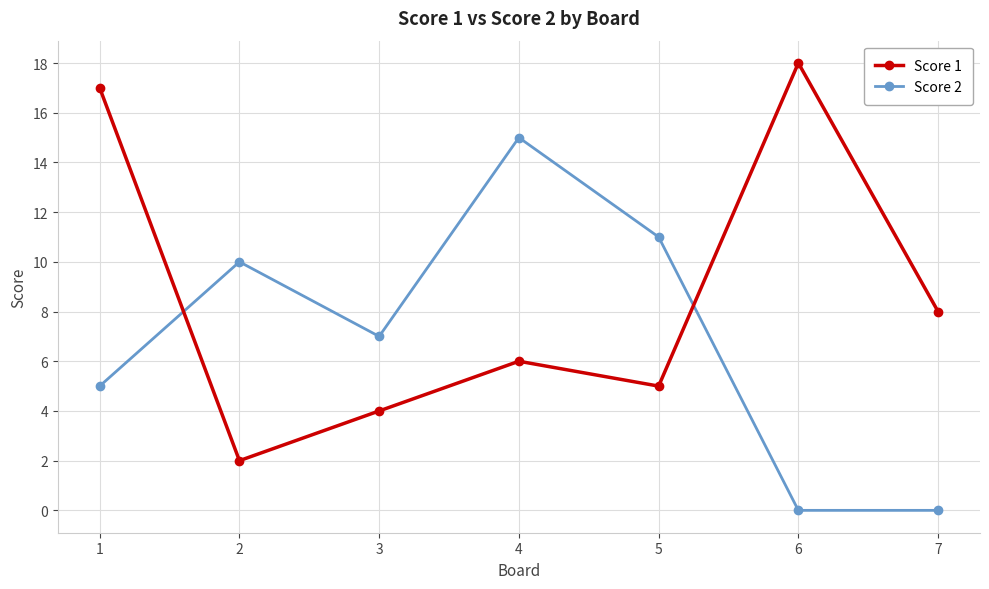

Is it true that Score 2 equals 12 at 3?

False